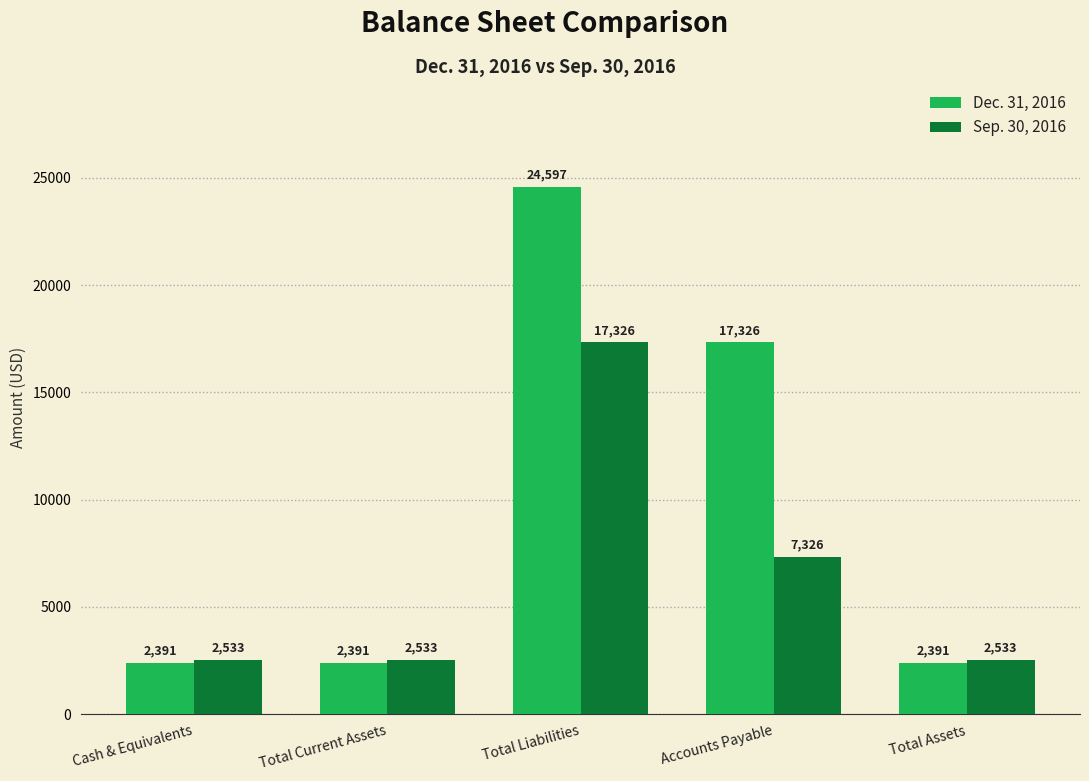

Reading left to right, what are all the values shown in this chart?

Dec. 31, 2016: Cash & Equivalents=2391	Total Current Assets=2391	Total Liabilities=24597	Accounts Payable=17326	Total Assets=2391
Sep. 30, 2016: Cash & Equivalents=2533	Total Current Assets=2533	Total Liabilities=17326	Accounts Payable=7326	Total Assets=2533